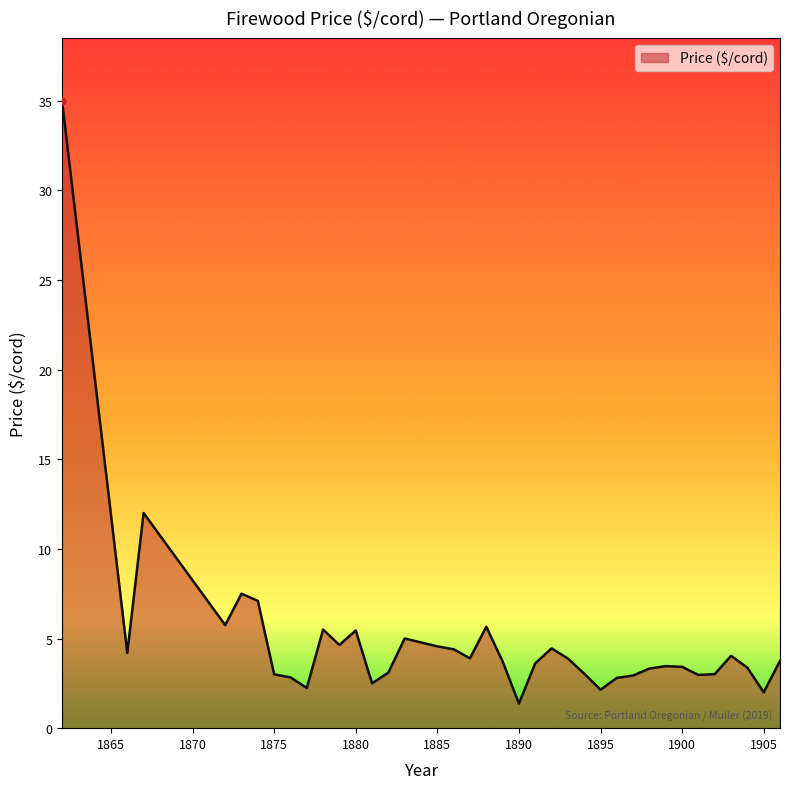

What is the minimum value shown in the chart?

1.4